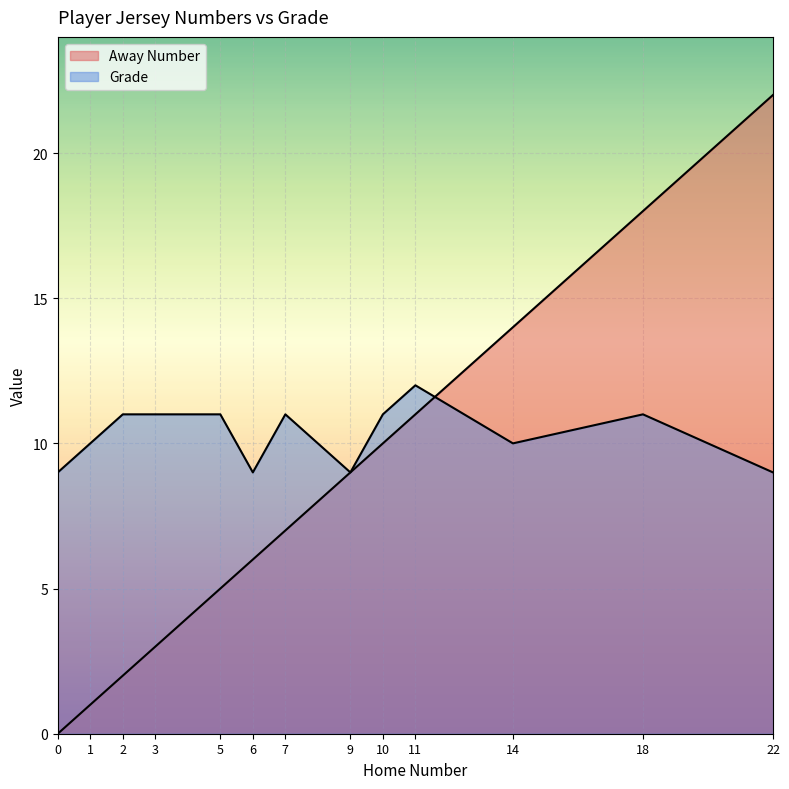

Which series has the widest spread of values?

Away Number